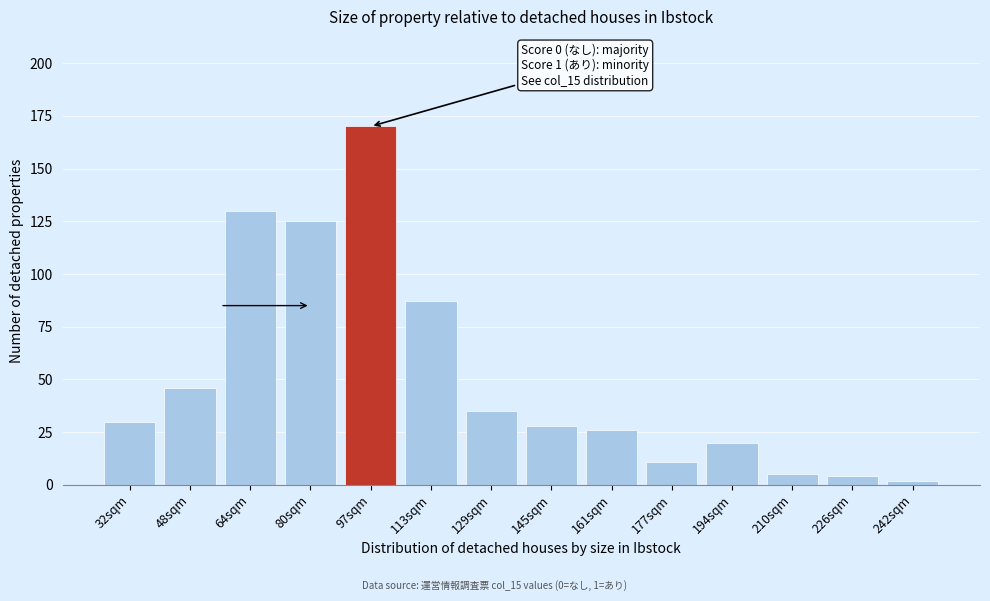

Reading left to right, list all the values displayed in this chart.

32sqm=30	48sqm=46	64sqm=130	80sqm=125	97sqm=170	113sqm=87	129sqm=35	145sqm=28	161sqm=26	177sqm=11	194sqm=20	210sqm=5	226sqm=4	242sqm=2